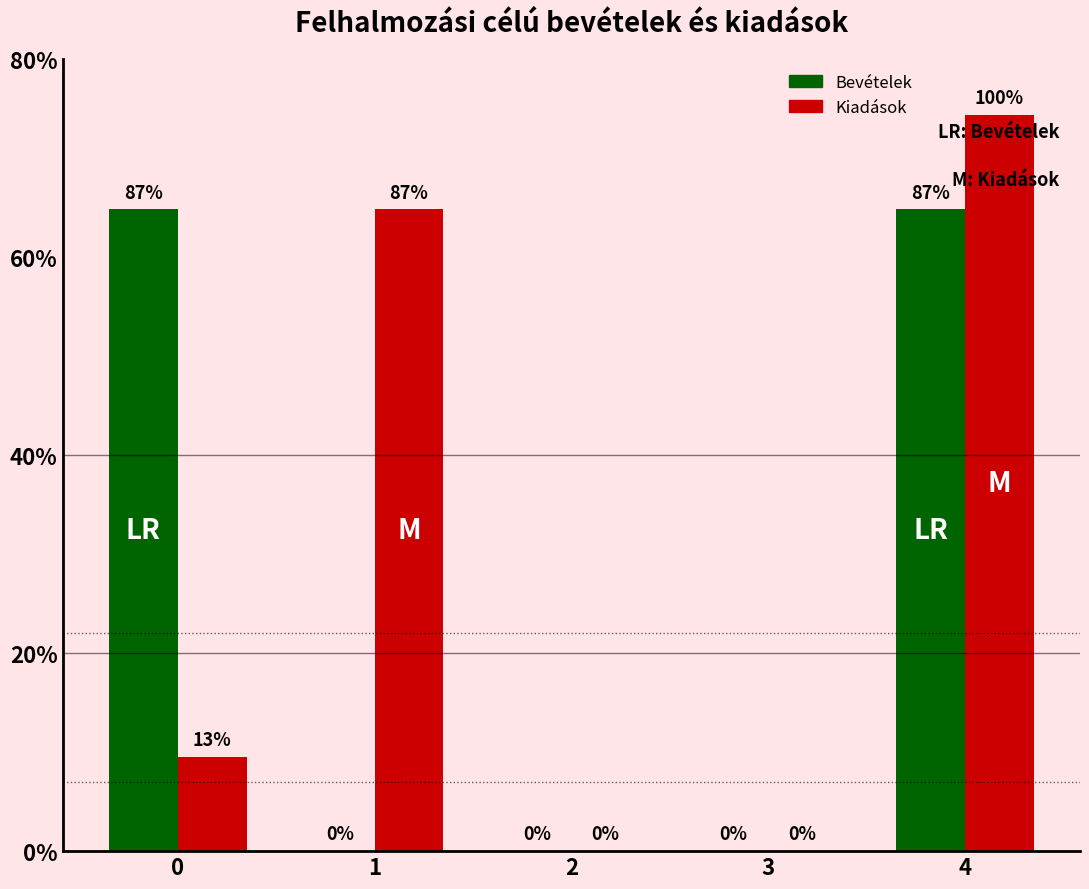

What is the approximate value of Kiadások at 1, to the nearest 50?

6478350